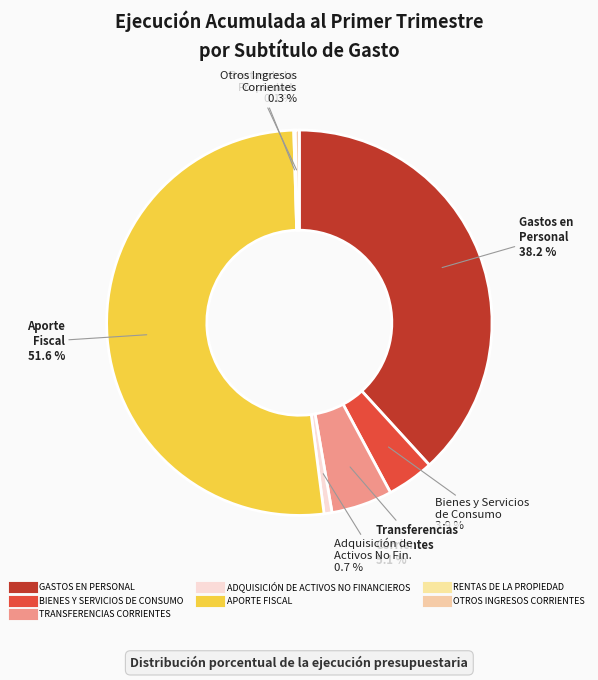

To the nearest percent, what is the difference between the APORTE FISCAL and GASTOS EN PERSONAL slice percentages?

13%